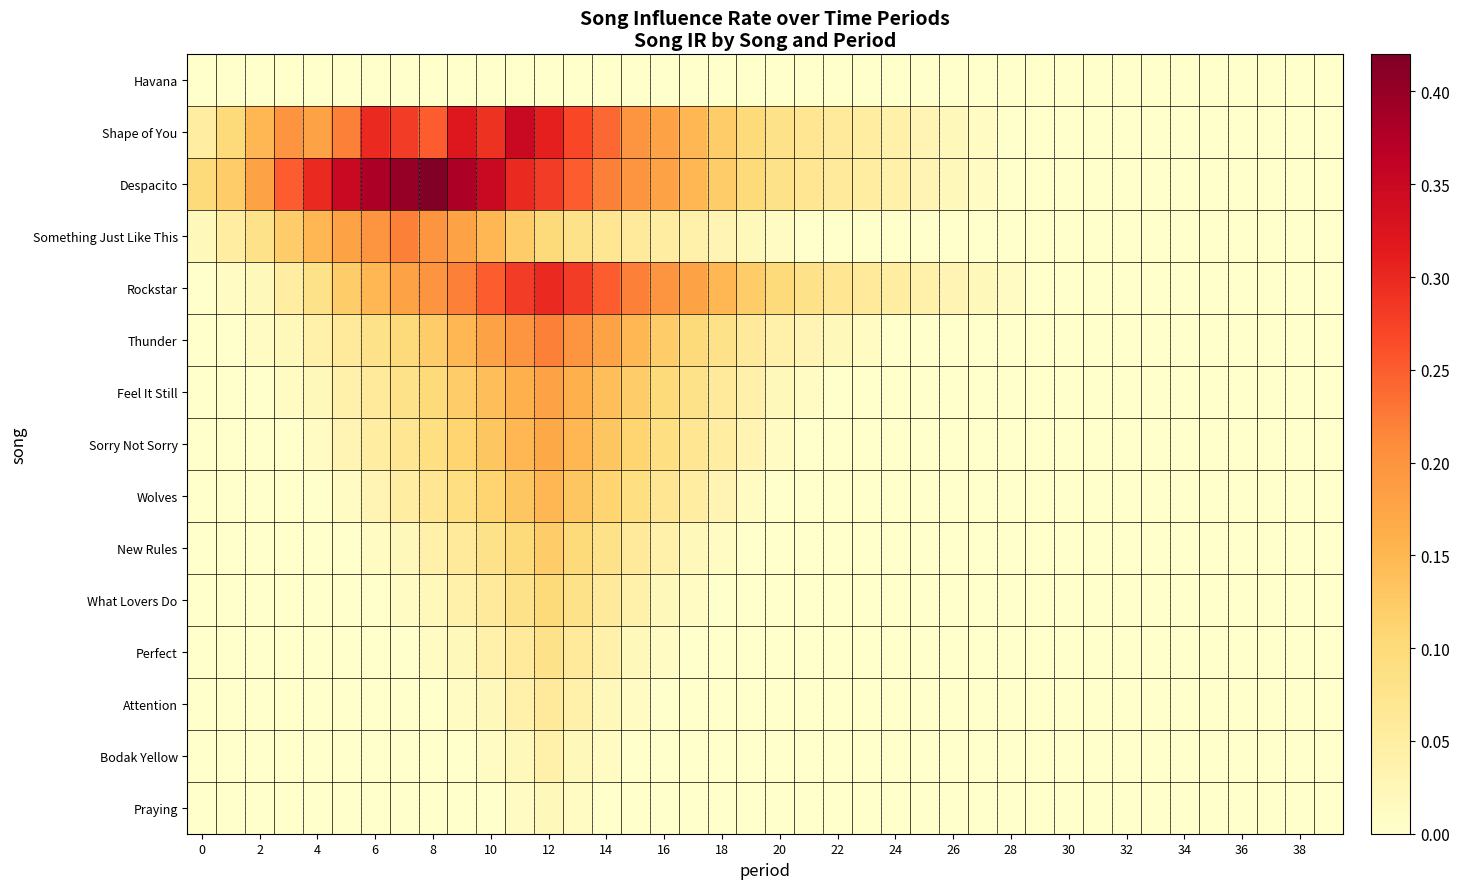

List the series in order of their peak value, highest first.

Despacito, Shape of You, Rockstar, Something Just Like This, Thunder, Feel It Still, Sorry Not Sorry, Wolves, New Rules, What Lovers Do, Perfect, Attention, Bodak Yellow, Praying, Havana